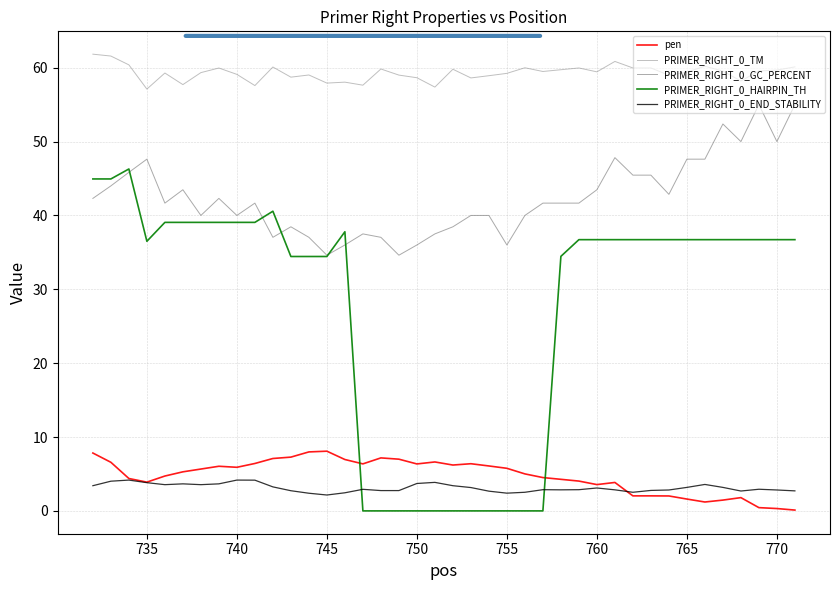

Which series has the largest total across all categories?

PRIMER_RIGHT_0_TM